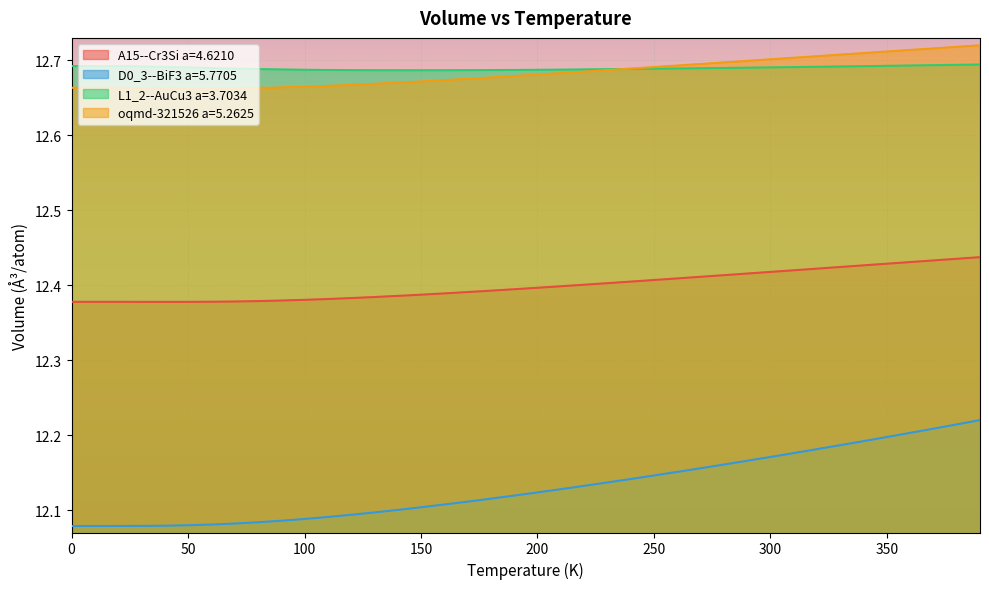

Reading left to right, list all the values displayed in this chart.

A15--Cr3Si a=4.6210: 12.4	12.4	12.4	12.4	12.4	12.4	12.4	12.4	12.4	12.4	12.4	12.4	12.4	12.4	12.4	12.4	12.4	12.4	12.4	12.4	12.4	12.4	12.4	12.4	12.4	12.4	12.4	12.4	12.4	12.4	12.4	12.4	12.4	12.4	12.4	12.4	12.4	12.4	12.4	12.4
D0_3--BiF3 a=5.7705: 12.1	12.1	12.1	12.1	12.1	12.1	12.1	12.1	12.1	12.1	12.1	12.1	12.1	12.1	12.1	12.1	12.1	12.1	12.1	12.1	12.1	12.1	12.1	12.1	12.1	12.1	12.2	12.2	12.2	12.2	12.2	12.2	12.2	12.2	12.2	12.2	12.2	12.2	12.2	12.2
L1_2--AuCu3 a=3.7034: 12.7	12.7	12.7	12.7	12.7	12.7	12.7	12.7	12.7	12.7	12.7	12.7	12.7	12.7	12.7	12.7	12.7	12.7	12.7	12.7	12.7	12.7	12.7	12.7	12.7	12.7	12.7	12.7	12.7	12.7	12.7	12.7	12.7	12.7	12.7	12.7	12.7	12.7	12.7	12.7
oqmd-321526 a=5.2625: 12.7	12.7	12.7	12.7	12.7	12.7	12.7	12.7	12.7	12.7	12.7	12.7	12.7	12.7	12.7	12.7	12.7	12.7	12.7	12.7	12.7	12.7	12.7	12.7	12.7	12.7	12.7	12.7	12.7	12.7	12.7	12.7	12.7	12.7	12.7	12.7	12.7	12.7	12.7	12.7